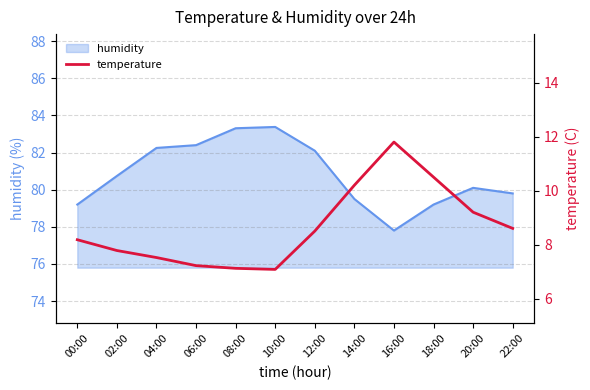

At which label does humidity reach its minimum?

16:00